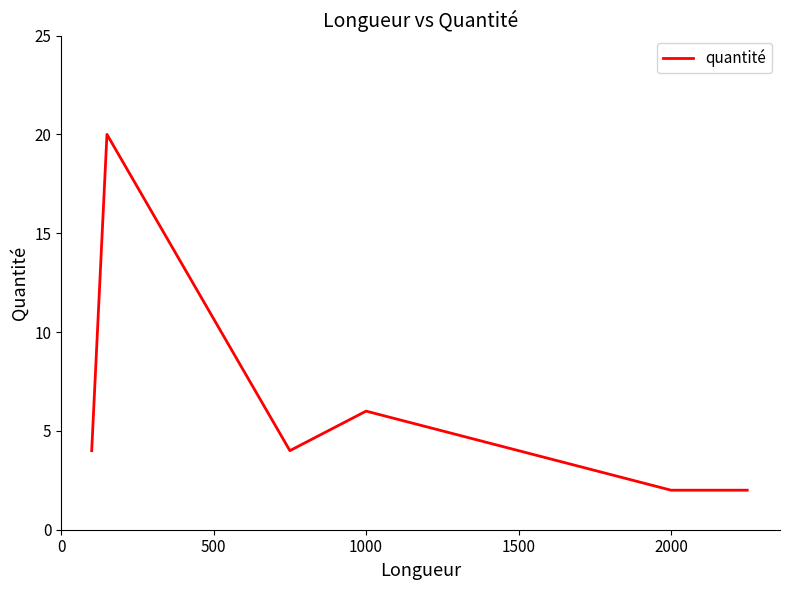

How many points are lower than both their immediate neighbors (excluding endpoints)?

1